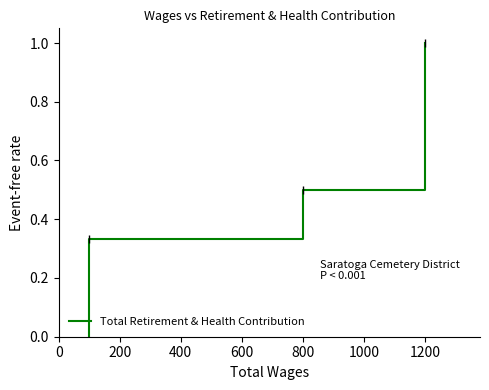

What is the average value?

0.4